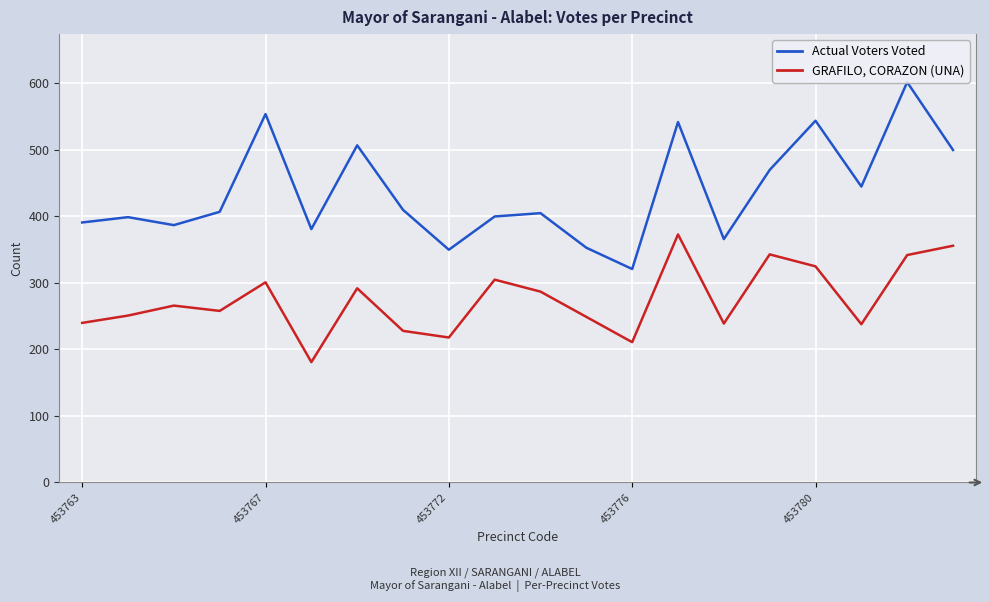

List the series in order of their peak value, highest first.

Actual Voters Voted, GRAFILO, CORAZON (UNA)